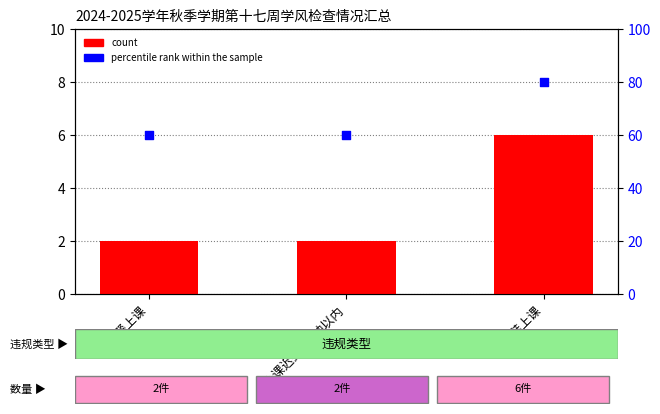

At which category is the sum across all series the highest?

穿拖鞋上课